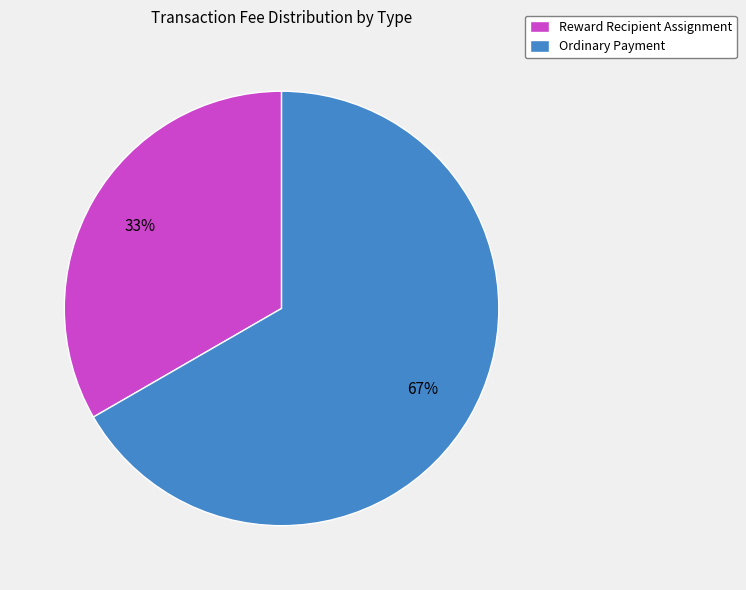

Combined, do Ordinary Payment and Reward Recipient Assignment account for over 50%?

Yes